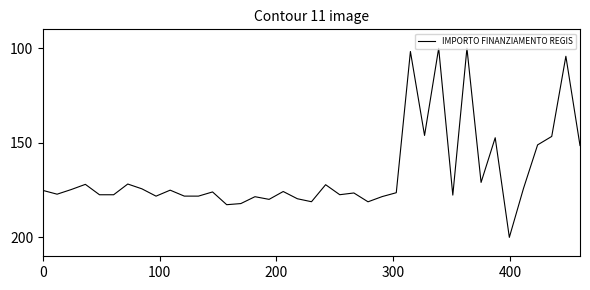

What is the smallest value displayed?

100.0